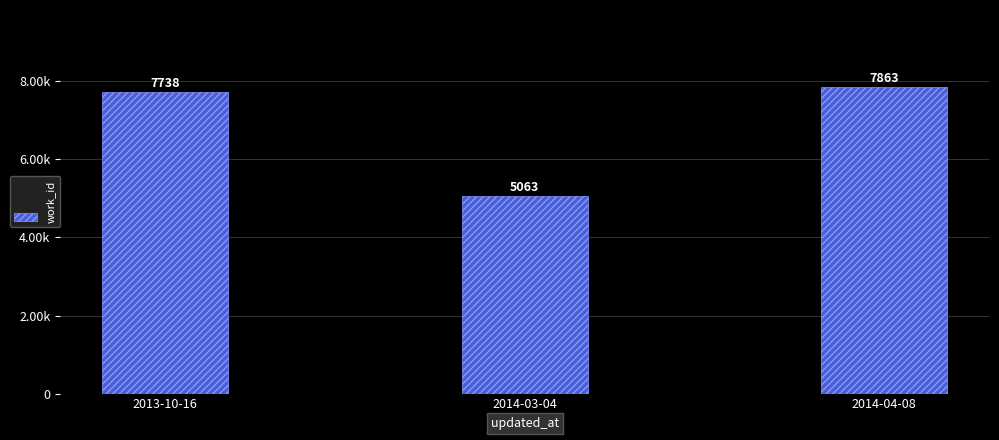

Are the bars horizontal?

No